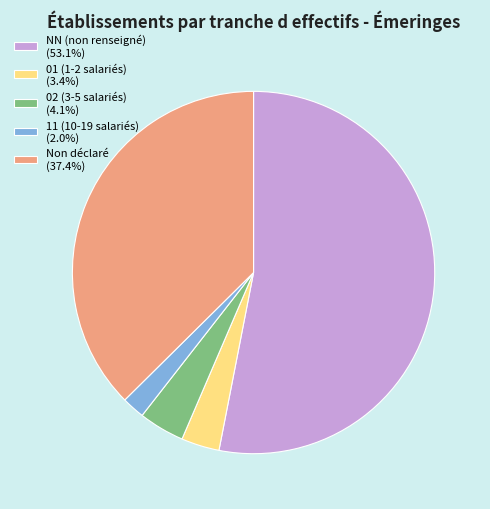

What is the ratio of the value at 01 (1-2 salariés) (3.4%) to the value at 02 (3-5 salariés) (4.1%)?

0.8